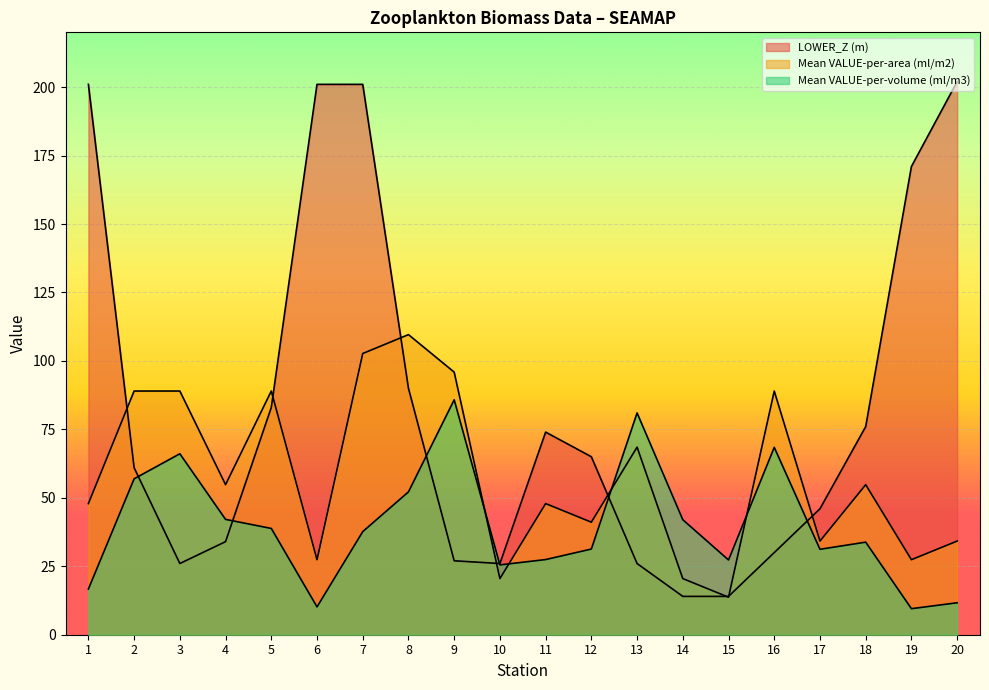

Reading left to right, extract all data points from this chart.

Mean VALUE-per-volume (ml/m3): 16.7	56.9	66.1	42.1	38.8	10.2	37.6	52.2	85.8	25.5	27.4	31.3	81.0	42.0	27.3	68.4	31.2	33.8	9.5	11.7
Mean VALUE-per-area (ml/m2): 47.9	89.0	89.0	54.8	89.0	27.4	102.7	109.6	95.9	20.5	47.9	41.1	68.5	20.5	13.7	89.0	34.2	54.8	27.4	34.2
LOWER_Z (m): 201.0	61.0	26.0	34.0	83.0	201.0	201.0	90.0	27.0	26.0	74.0	65.0	26.0	14.0	14.0	30.0	46.0	76.0	171.0	202.0